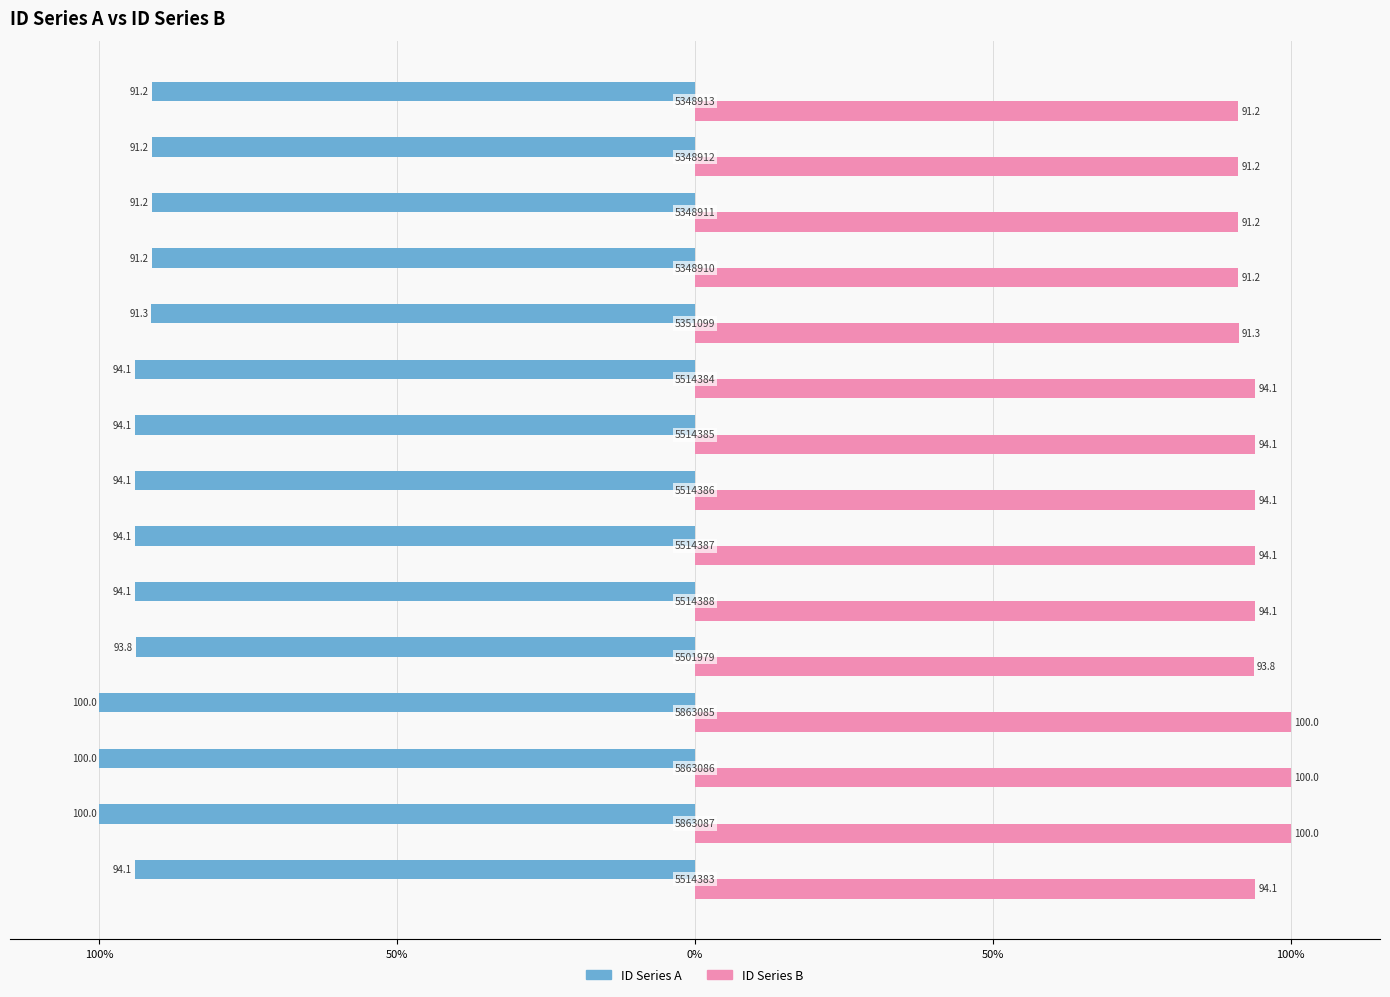

What are all the series names shown in the legend?

ID Series A, ID Series B